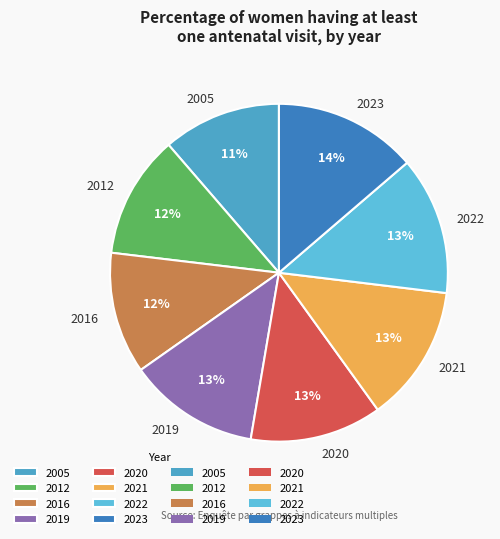

To the nearest percent, what percentage of the pie is 2020?

13%